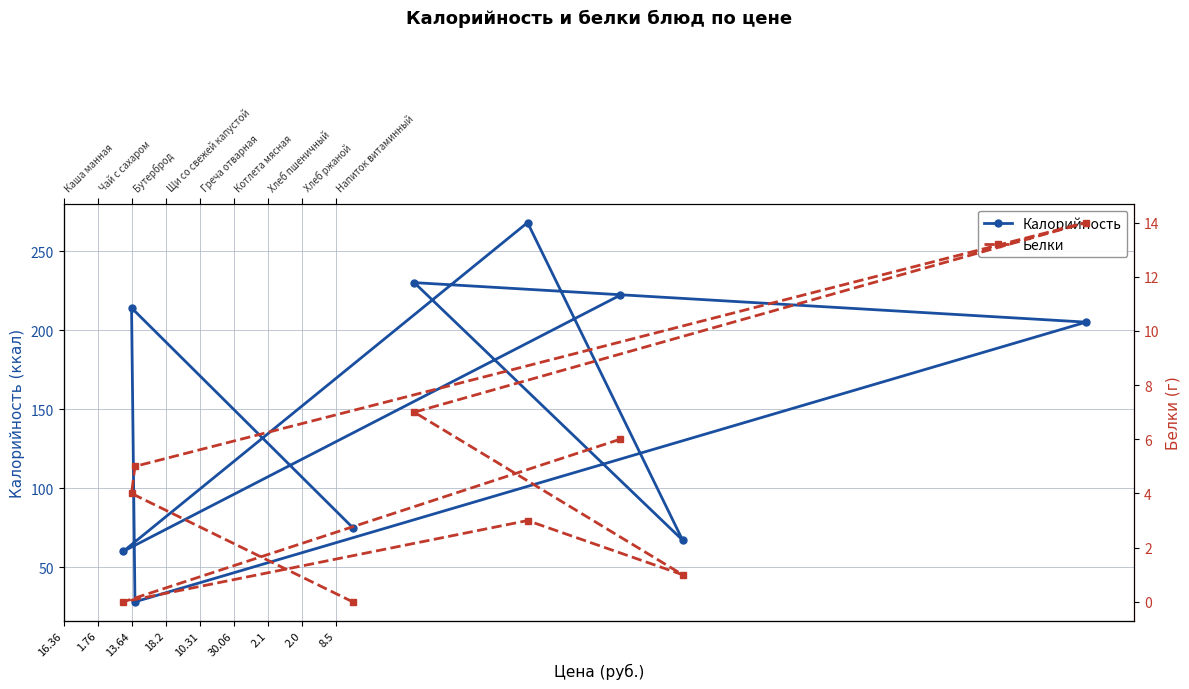

Is this an area chart (filled region under the line)?

No